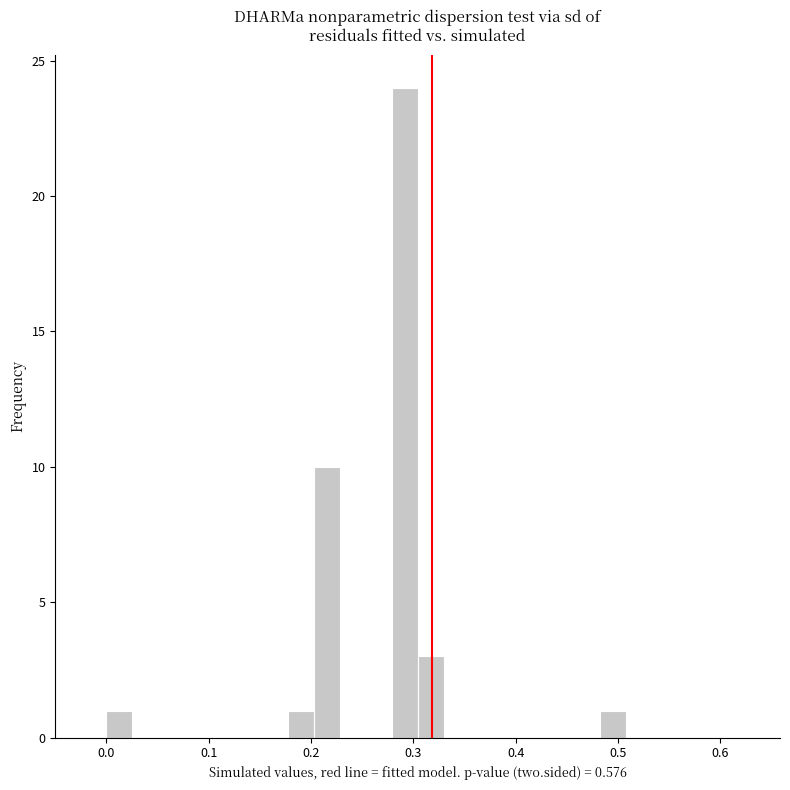

Around what value on the x-axis is the tallest bar? Give the approximate position of its centre, as read against the axis.

0.29